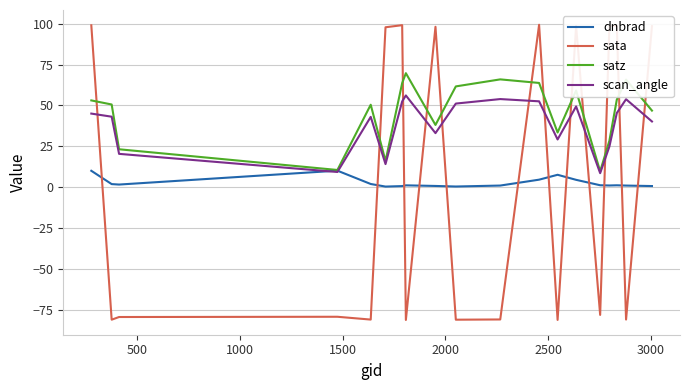

What is the minimum value for scan_angle?

8.6